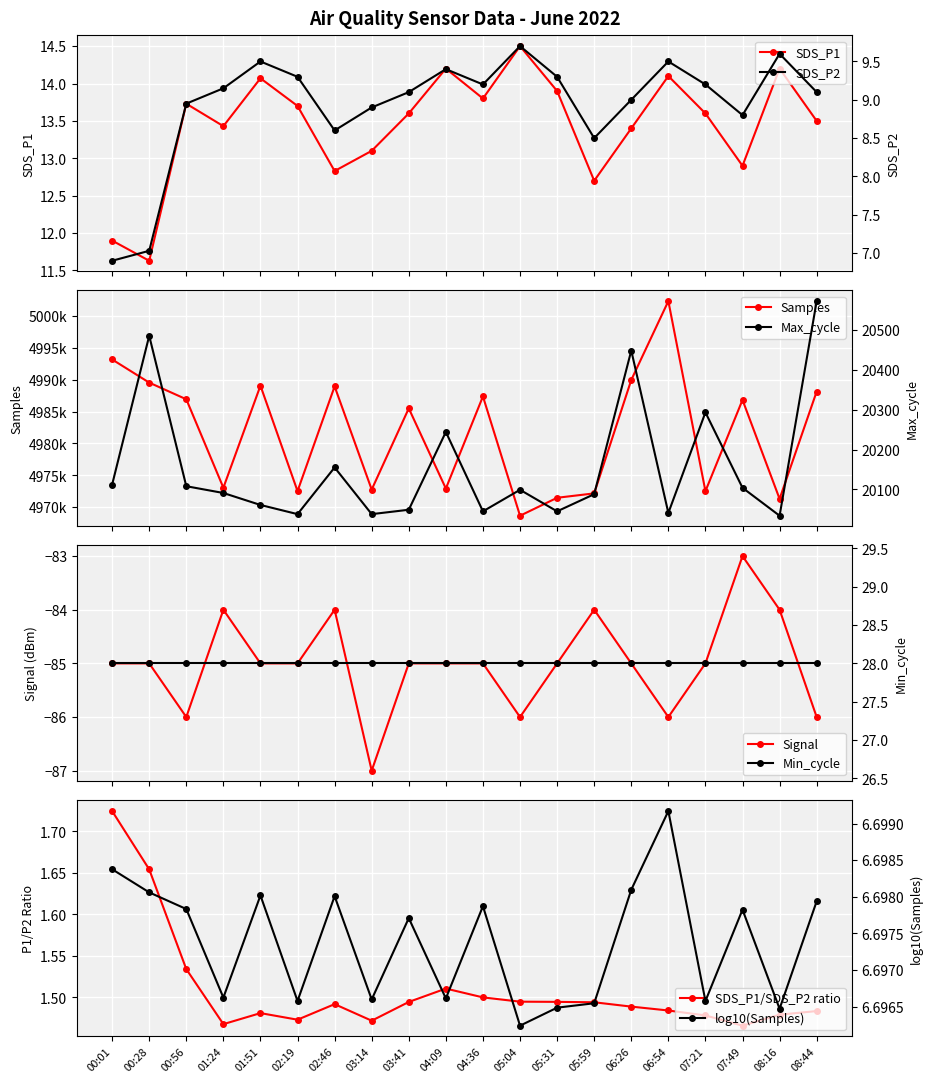

At which category is the sum across all series the highest?

06:54